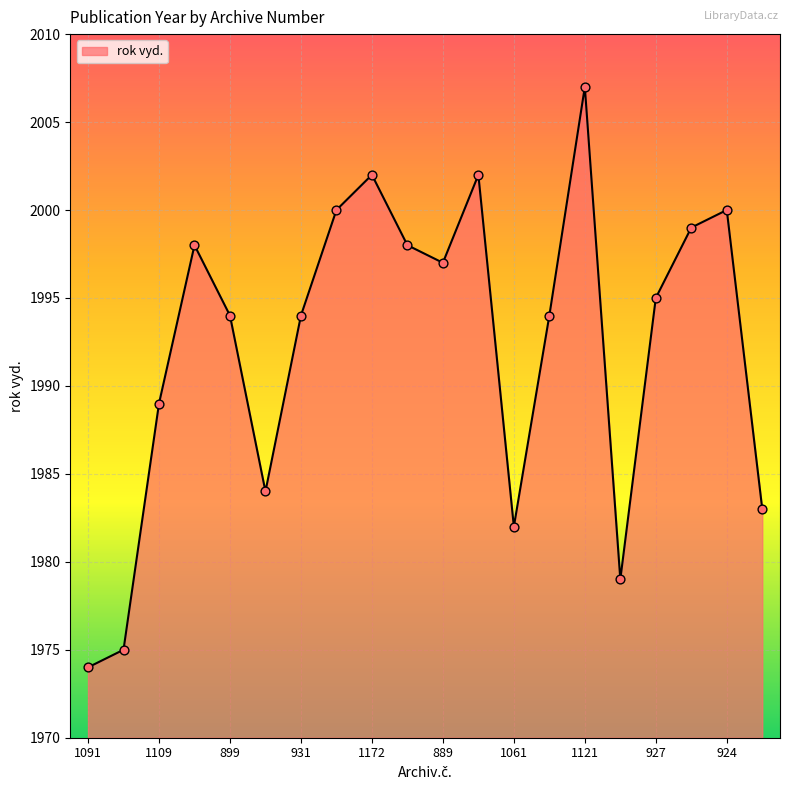

What is the greatest value displayed?

2007